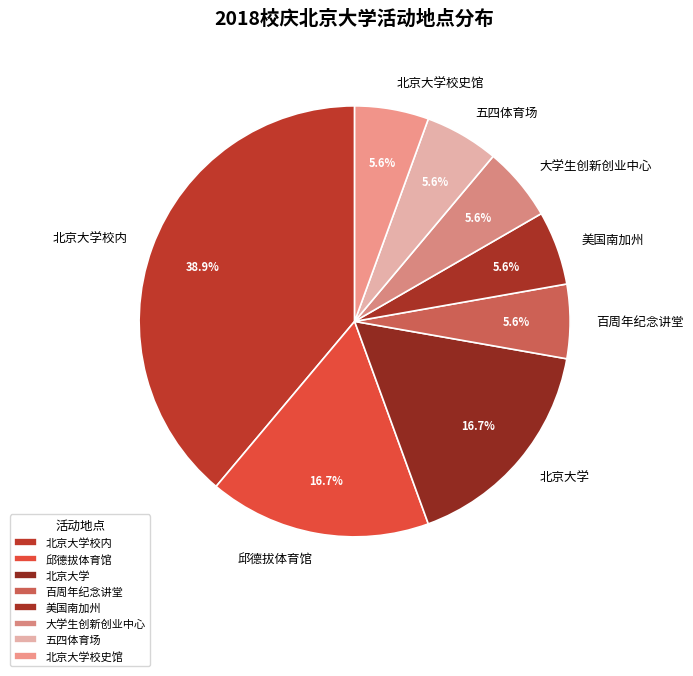

Is 邱德拔体育馆 the majority of the pie?

No